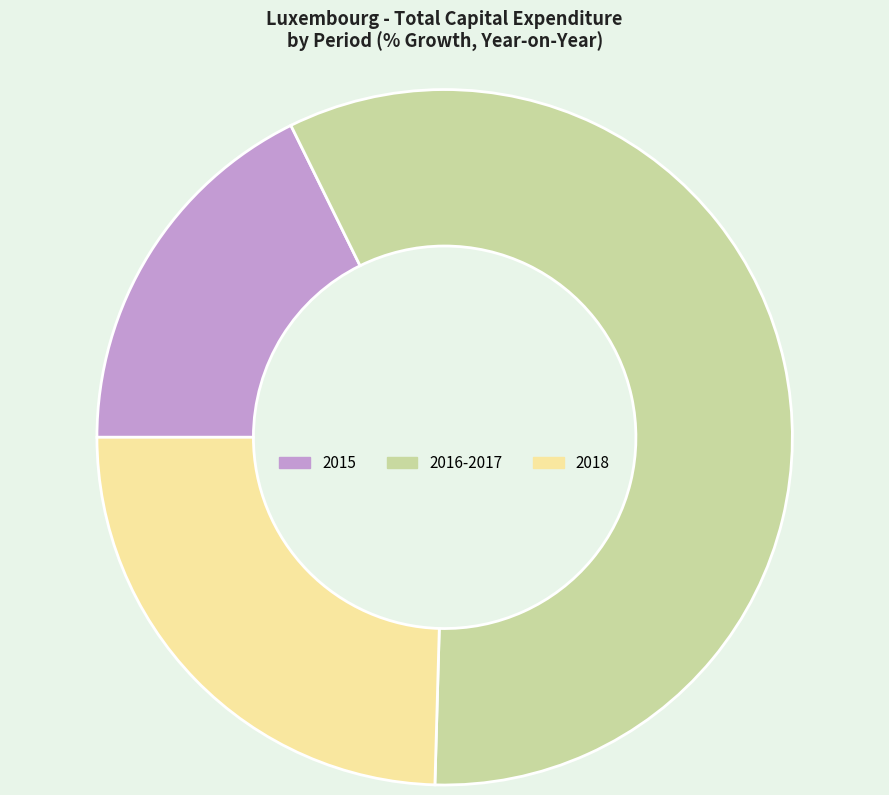

Approximately how many times larger is the value at 2015 compared to 2016-2017?

0.3